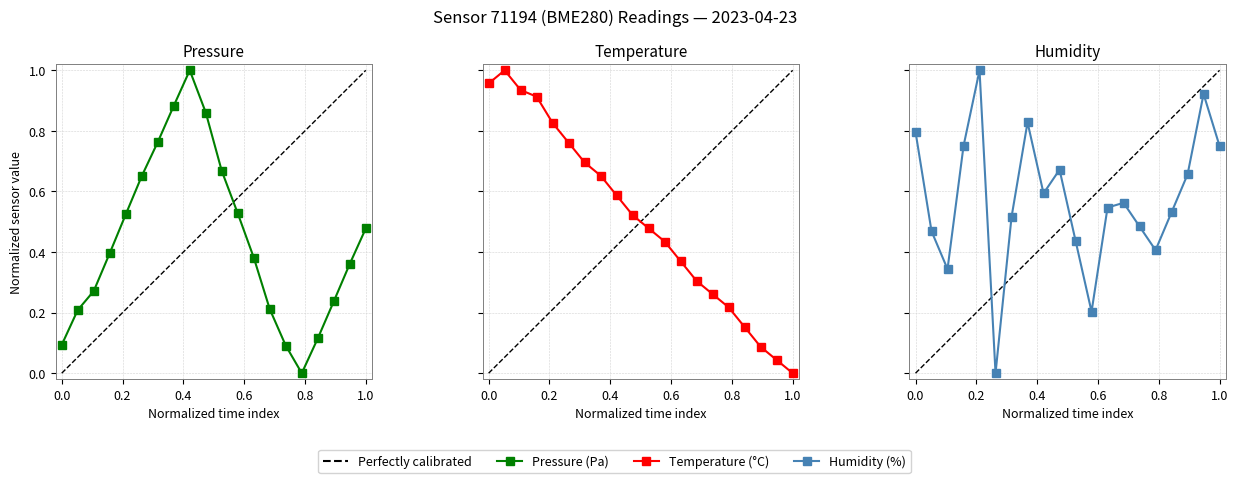

Where is the first local maximum for temperature?

01:00